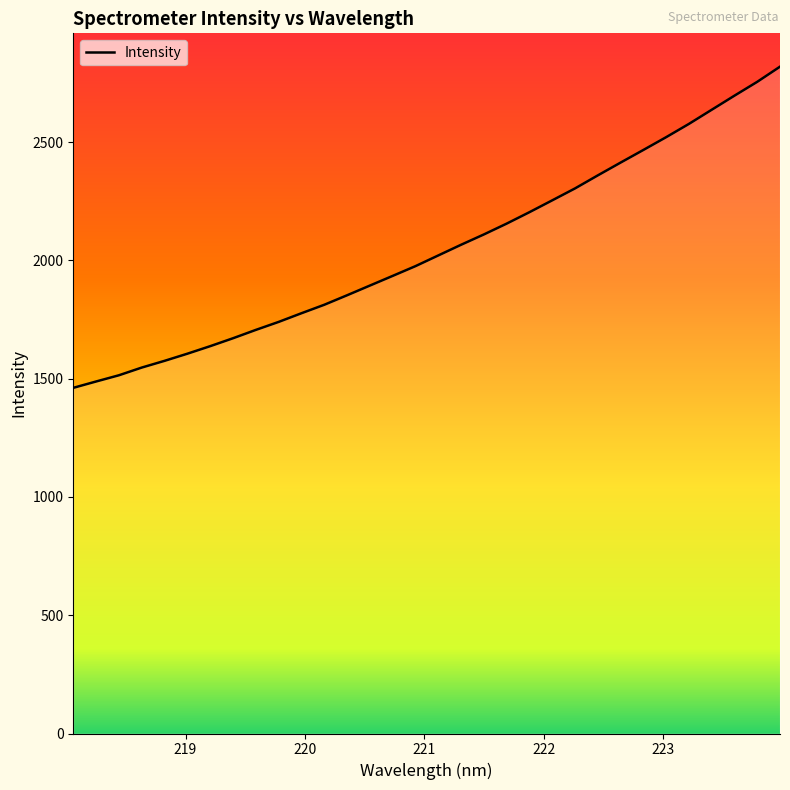

Does the chart display data point markers on the line(s)?

No